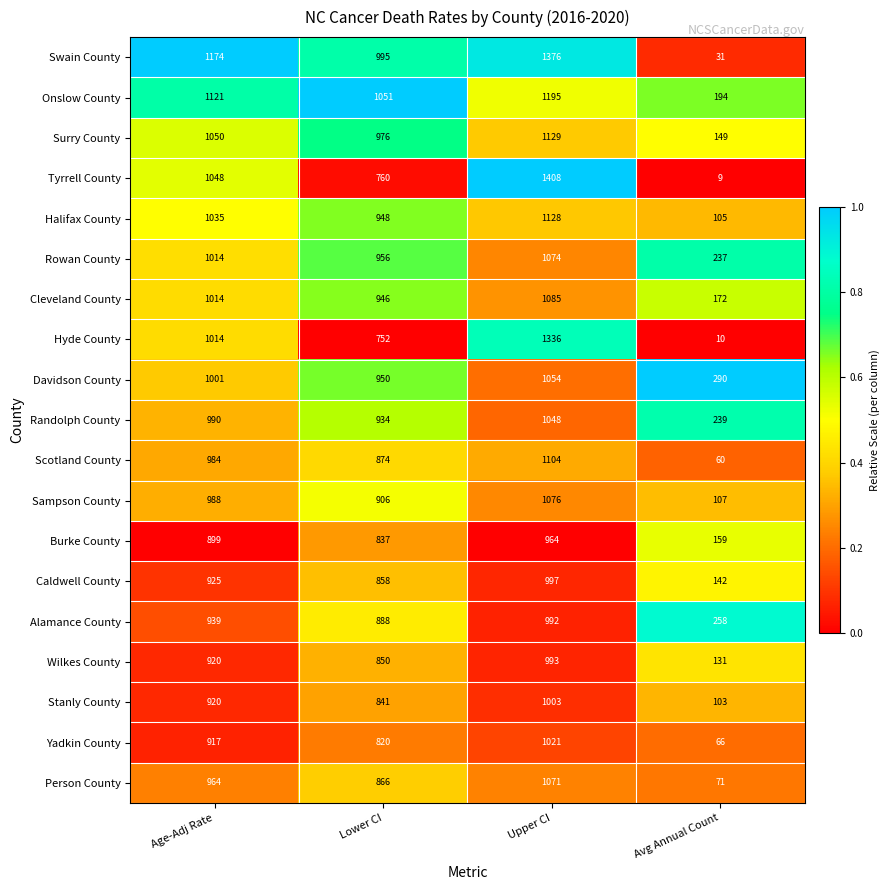

Which series has the largest range (max minus min)?

Tyrrell County